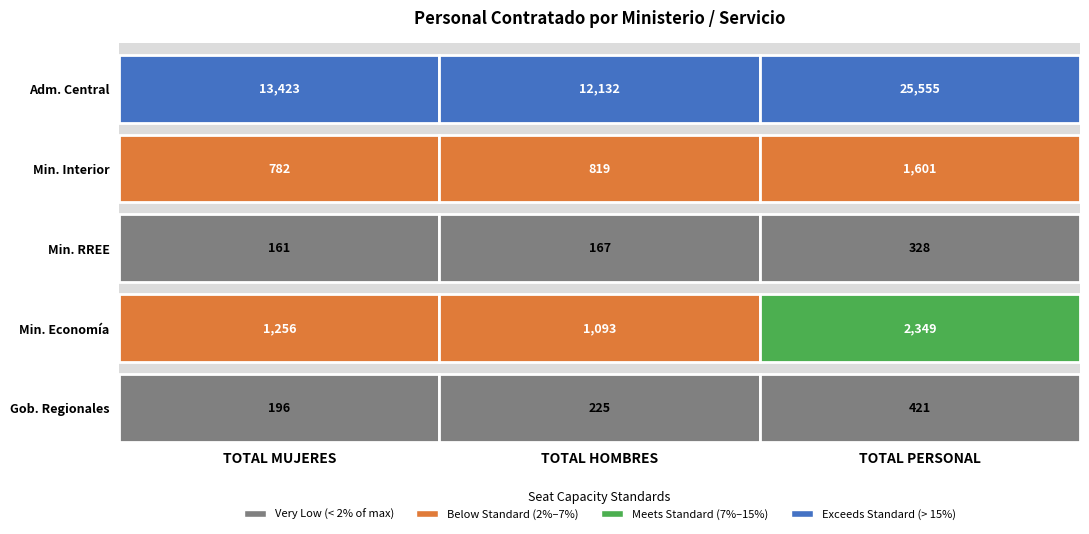

Is the value of 06 MINISTERIO DE RELACIONES EXTERIORES at TOTAL PERSONAL greater than the value of Administración Central at TOTAL PERSONAL?

No